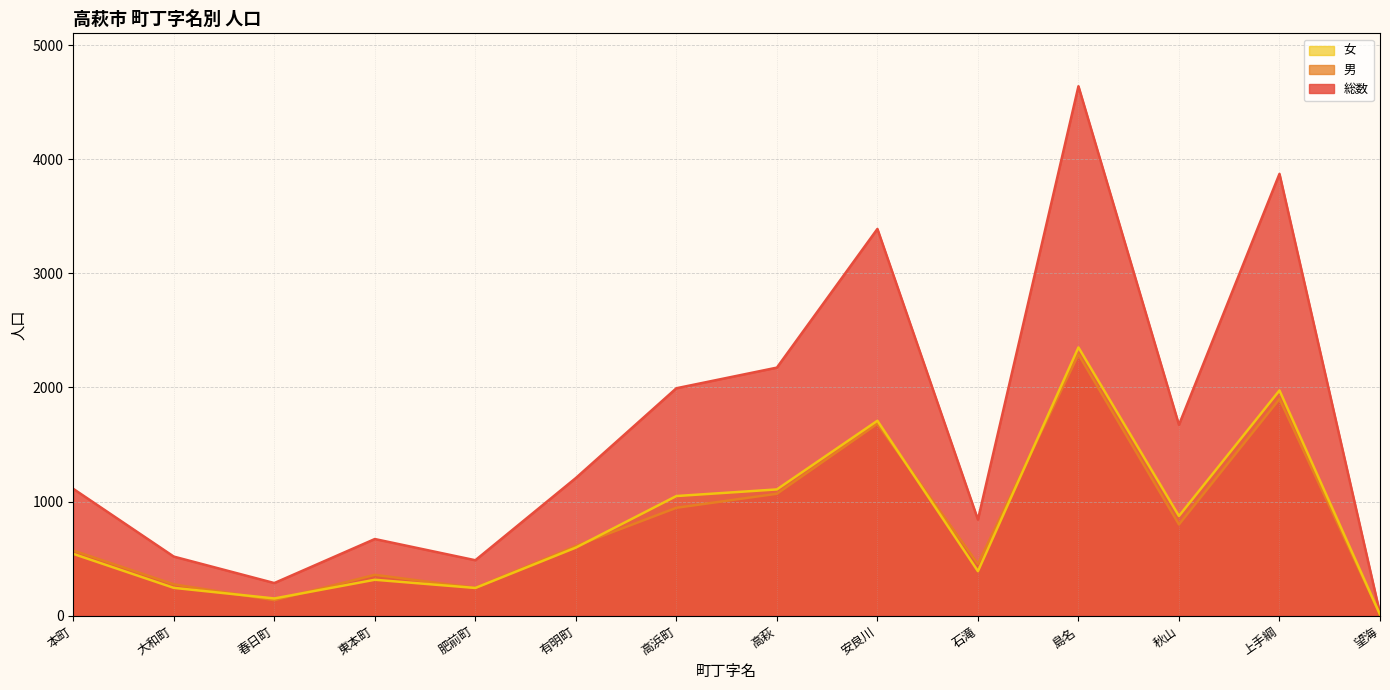

How many lines are shown in the chart?

3